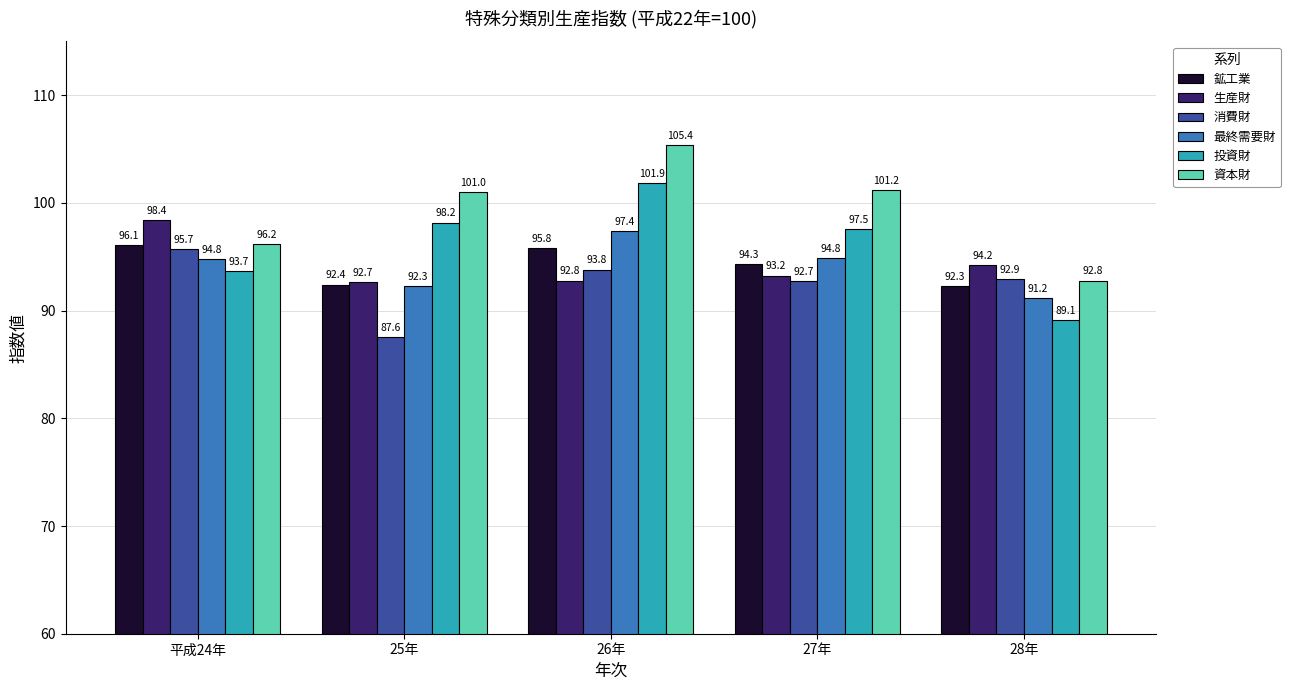

List the series in order of their peak value, lowest first.

消費財, 鉱工業, 最終需要財, 生産財, 投資財, 資本財